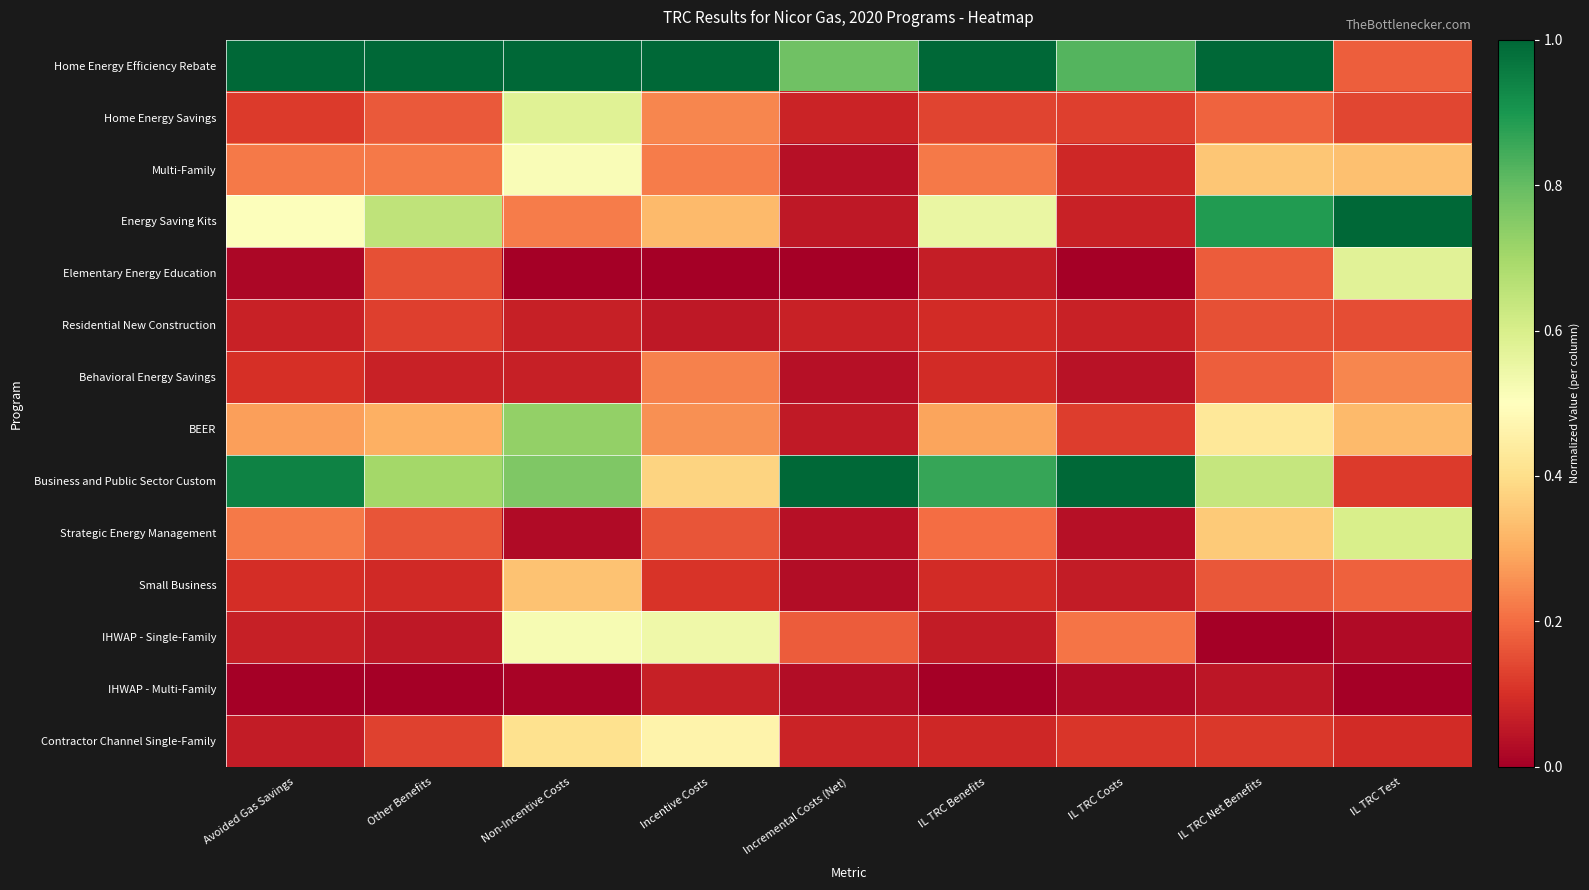

Reading left to right, list all the values displayed in this chart.

Home Energy Efficiency Rebate: Avoided Gas Savings=1.0	Other Benefits=1.0	Non-Incentive Costs=1.0	Incentive Costs=1.0	Incremental Costs (Net)=0.8	IL TRC Benefits=1.0	IL TRC Costs=0.8	IL TRC Net Benefits=1.0	IL TRC Test=0.2
Home Energy Savings: Avoided Gas Savings=0.1	Other Benefits=0.2	Non-Incentive Costs=0.6	Incentive Costs=0.2	Incremental Costs (Net)=0.1	IL TRC Benefits=0.1	IL TRC Costs=0.1	IL TRC Net Benefits=0.2	IL TRC Test=0.1
Multi-Family: Avoided Gas Savings=0.2	Other Benefits=0.2	Non-Incentive Costs=0.5	Incentive Costs=0.2	Incremental Costs (Net)=0.0	IL TRC Benefits=0.2	IL TRC Costs=0.1	IL TRC Net Benefits=0.4	IL TRC Test=0.3
Energy Saving Kits: Avoided Gas Savings=0.5	Other Benefits=0.6	Non-Incentive Costs=0.2	Incentive Costs=0.3	Incremental Costs (Net)=0.1	IL TRC Benefits=0.6	IL TRC Costs=0.1	IL TRC Net Benefits=0.9	IL TRC Test=1.0
Elementary Energy Education: Avoided Gas Savings=0.0	Other Benefits=0.2	Non-Incentive Costs=0.0	Incentive Costs=0.0	Incremental Costs (Net)=0.0	IL TRC Benefits=0.1	IL TRC Costs=0.0	IL TRC Net Benefits=0.2	IL TRC Test=0.6
Residential New Construction: Avoided Gas Savings=0.1	Other Benefits=0.1	Non-Incentive Costs=0.1	Incentive Costs=0.1	Incremental Costs (Net)=0.1	IL TRC Benefits=0.1	IL TRC Costs=0.1	IL TRC Net Benefits=0.2	IL TRC Test=0.2
Behavioral Energy Savings: Avoided Gas Savings=0.1	Other Benefits=0.1	Non-Incentive Costs=0.1	Incentive Costs=0.2	Incremental Costs (Net)=0.0	IL TRC Benefits=0.1	IL TRC Costs=0.0	IL TRC Net Benefits=0.2	IL TRC Test=0.2
BEER: Avoided Gas Savings=0.3	Other Benefits=0.3	Non-Incentive Costs=0.7	Incentive Costs=0.3	Incremental Costs (Net)=0.1	IL TRC Benefits=0.3	IL TRC Costs=0.1	IL TRC Net Benefits=0.4	IL TRC Test=0.3
Business and Public Sector Custom: Avoided Gas Savings=0.9	Other Benefits=0.7	Non-Incentive Costs=0.8	Incentive Costs=0.4	Incremental Costs (Net)=1.0	IL TRC Benefits=0.9	IL TRC Costs=1.0	IL TRC Net Benefits=0.6	IL TRC Test=0.1
Strategic Energy Management: Avoided Gas Savings=0.2	Other Benefits=0.2	Non-Incentive Costs=0.0	Incentive Costs=0.2	Incremental Costs (Net)=0.0	IL TRC Benefits=0.2	IL TRC Costs=0.0	IL TRC Net Benefits=0.4	IL TRC Test=0.6
Small Business: Avoided Gas Savings=0.1	Other Benefits=0.1	Non-Incentive Costs=0.3	Incentive Costs=0.1	Incremental Costs (Net)=0.0	IL TRC Benefits=0.1	IL TRC Costs=0.1	IL TRC Net Benefits=0.2	IL TRC Test=0.2
IHWAP - Single-Family: Avoided Gas Savings=0.1	Other Benefits=0.1	Non-Incentive Costs=0.5	Incentive Costs=0.5	Incremental Costs (Net)=0.2	IL TRC Benefits=0.1	IL TRC Costs=0.2	IL TRC Net Benefits=0.0	IL TRC Test=0.0
IHWAP - Multi-Family: Avoided Gas Savings=0.0	Other Benefits=0.0	Non-Incentive Costs=0.0	Incentive Costs=0.1	Incremental Costs (Net)=0.0	IL TRC Benefits=0.0	IL TRC Costs=0.0	IL TRC Net Benefits=0.0	IL TRC Test=0.0
Contractor Channel Single-Family: Avoided Gas Savings=0.1	Other Benefits=0.1	Non-Incentive Costs=0.4	Incentive Costs=0.5	Incremental Costs (Net)=0.1	IL TRC Benefits=0.1	IL TRC Costs=0.1	IL TRC Net Benefits=0.1	IL TRC Test=0.1